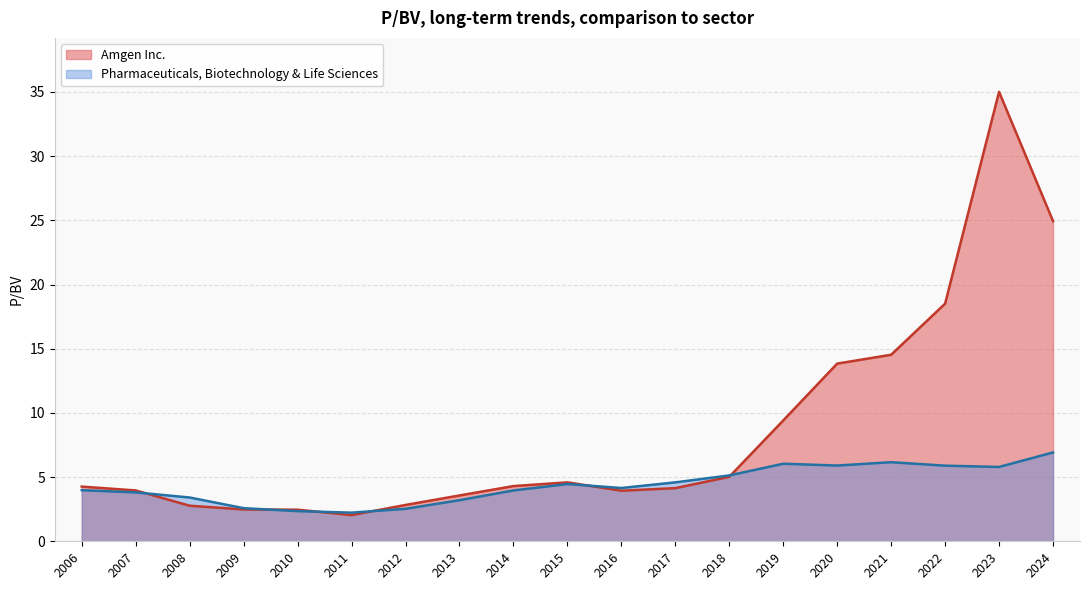

What is the approximate value of Pharmaceuticals, Biotechnology & Life Sciences at 2012?

2.5